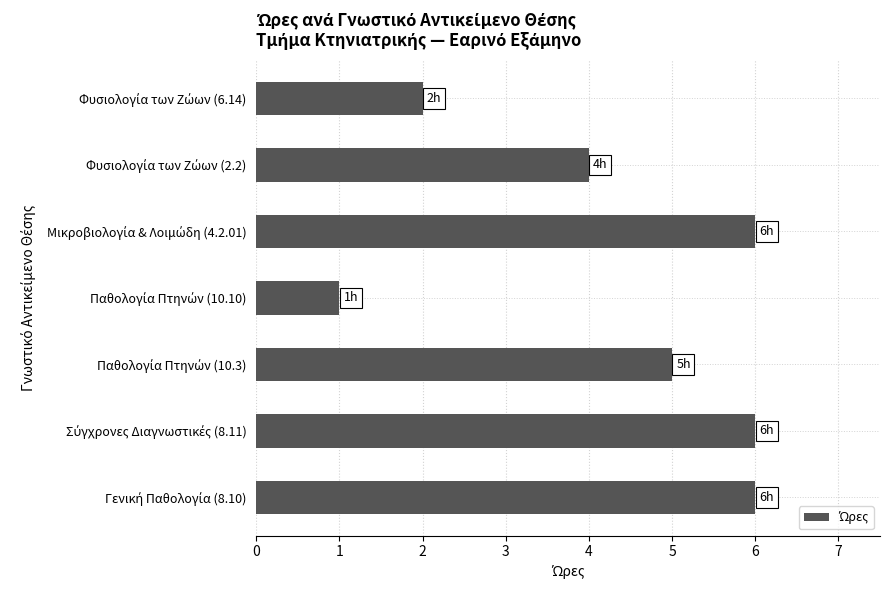

What is the difference between the second highest and minimum values?

5